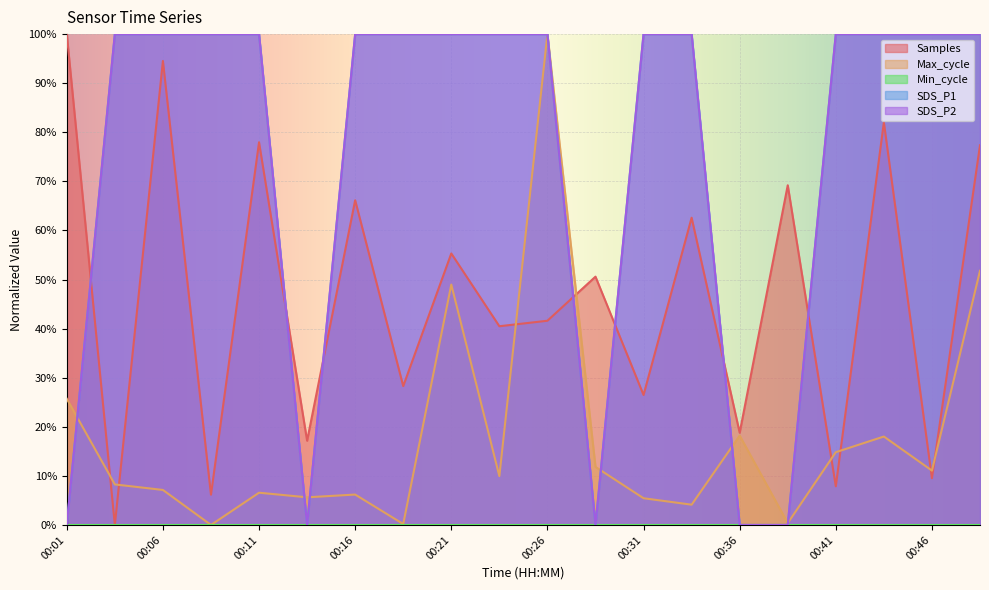

What is the value of the Samples point at the 9th from the left?

55.3